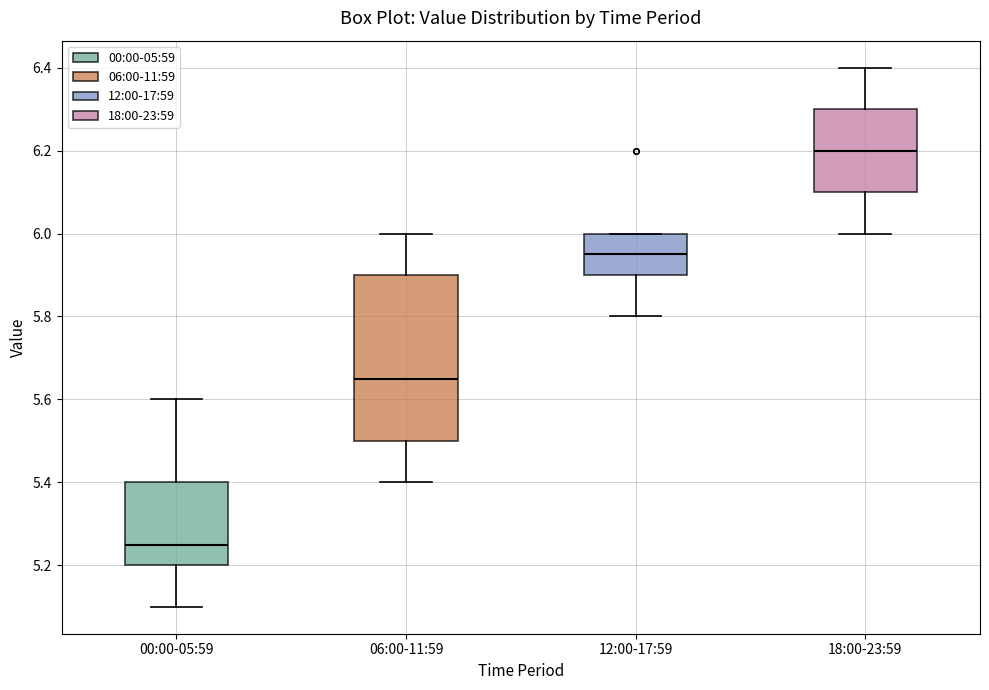

Where does the median line of the box for 00:00-05:59 sit on the y-axis? The values are not printed on the chart, so give them approximately, as read against the axis.

5.26